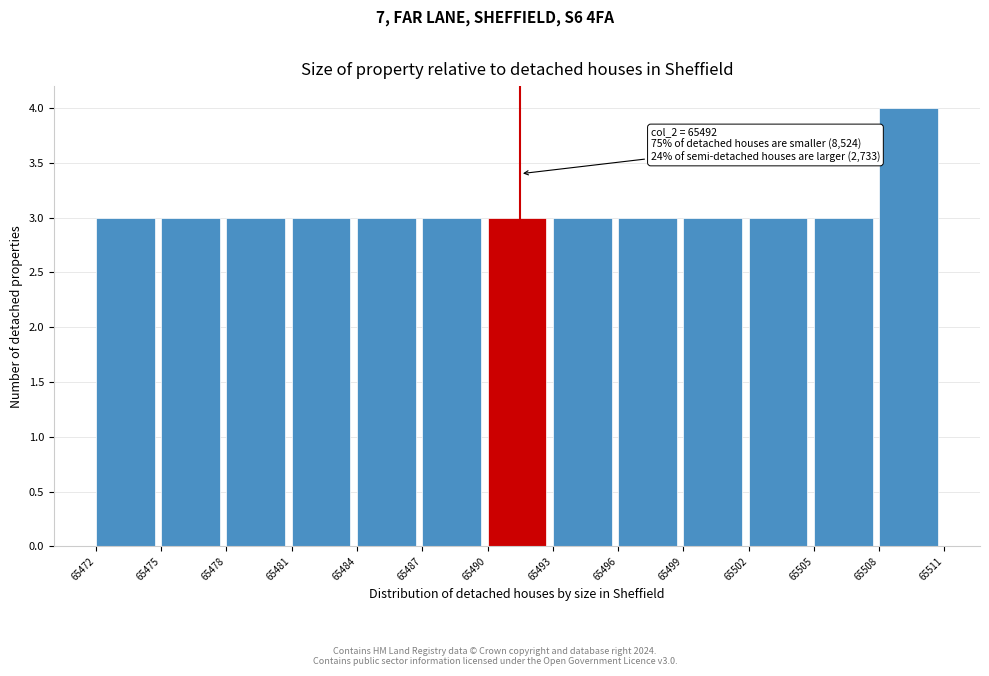

Over which range of the x-axis is the bar tallest?

65508 to 65511